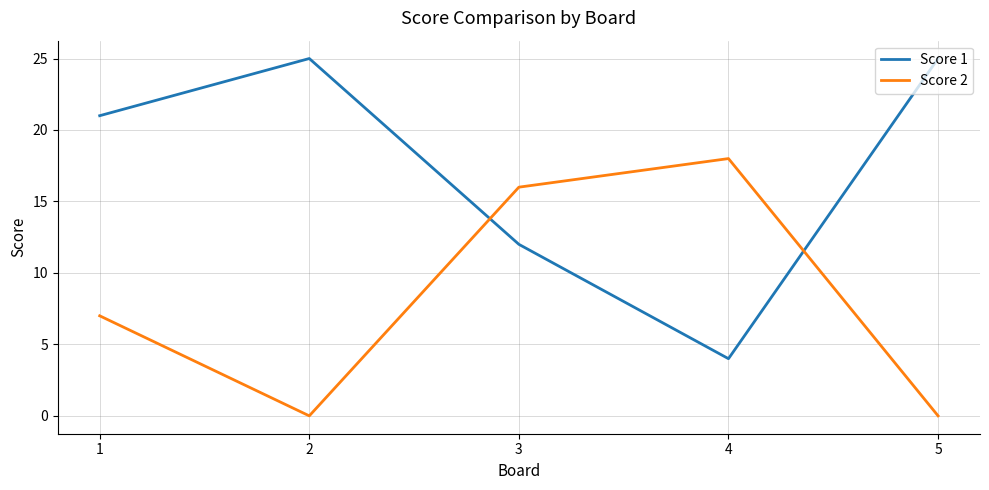

At which label is Score 1 closest to 14?

3